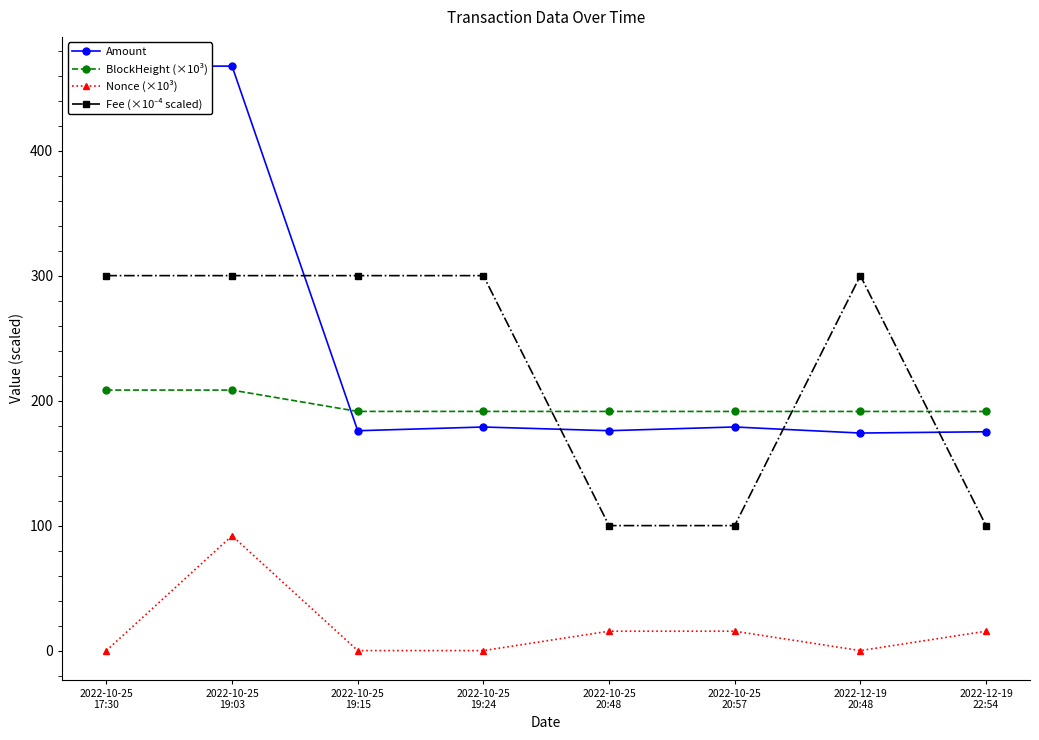

True or false: Amount and Nonce (×10³) cross at least once.

False